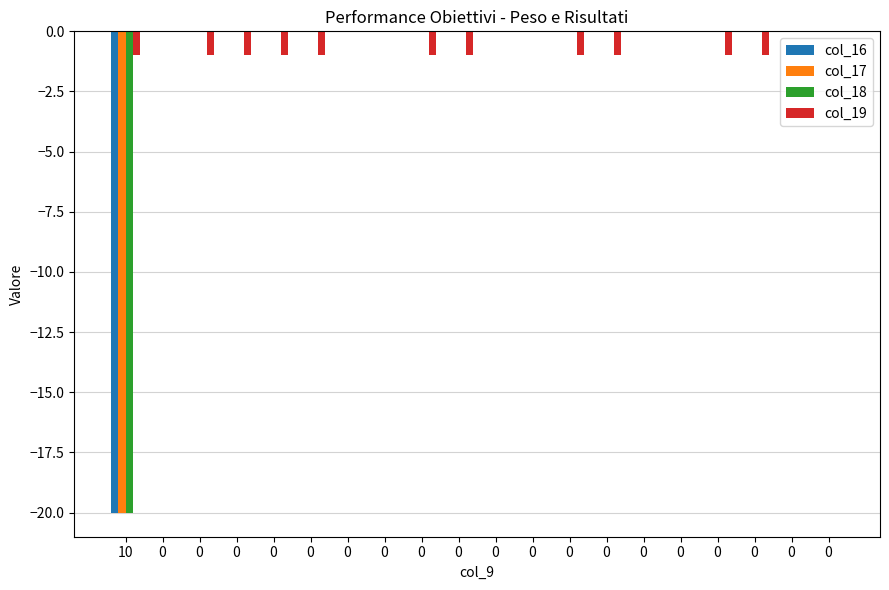

What are all the series names shown in the legend?

col_16, col_17, col_18, col_19